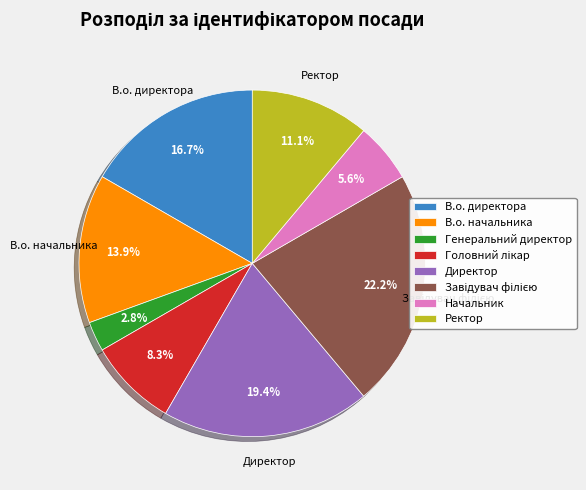

Combined, do Начальник and В.о. начальника account for over 50%?

No